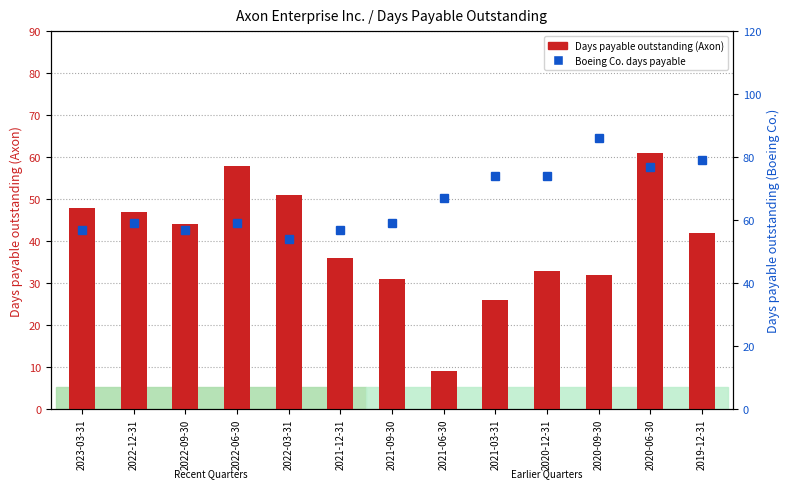

Reading left to right, transcribe all the data shown in this chart.

Days payable outstanding (Axon): 48	47	44	58	51	36	31	9	26	33	32	61	42
Boeing Co. days payable: 57	59	57	59	54	57	59	67	74	74	86	77	79